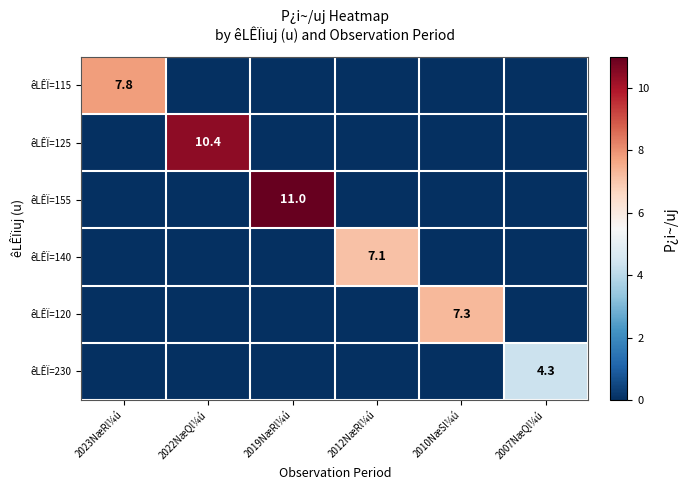

The êLÊÏ=115 series shows 4.3 at 2023NæRl¼ú. True or false?

False